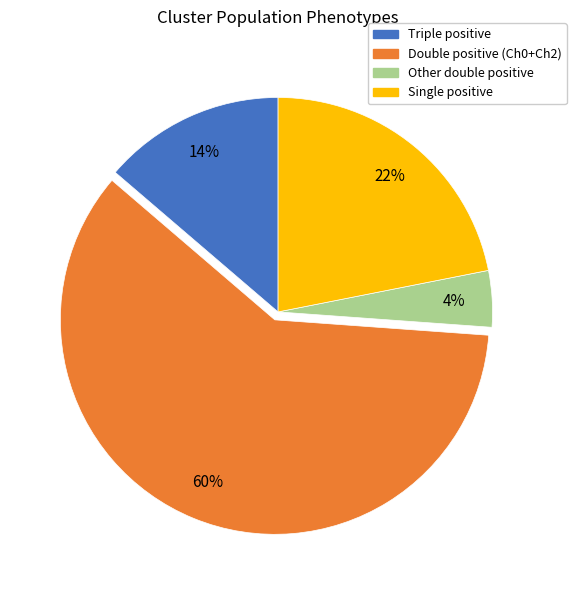

Is there a majority slice in this chart?

Yes